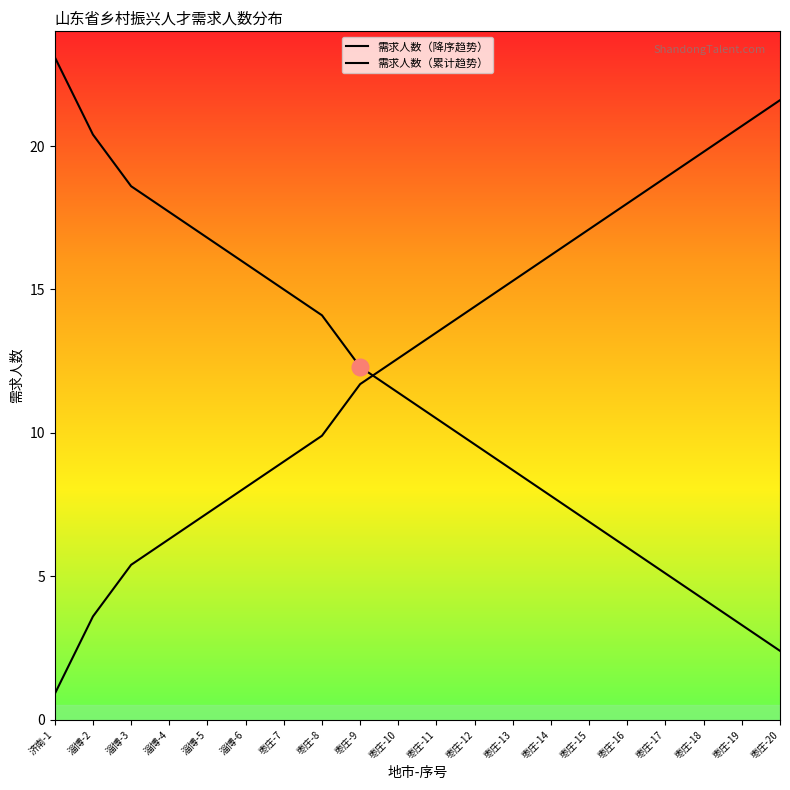

Is this an area chart (filled region under the line)?

No